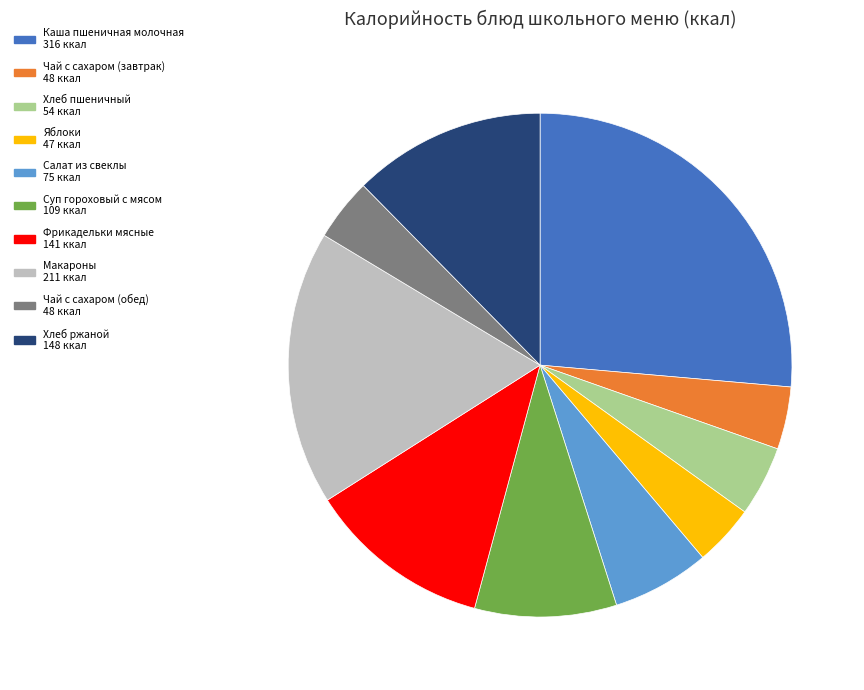

Approximately how many times larger is the value at Салат из свеклы compared to Чай с сахаром (обед)?

1.6